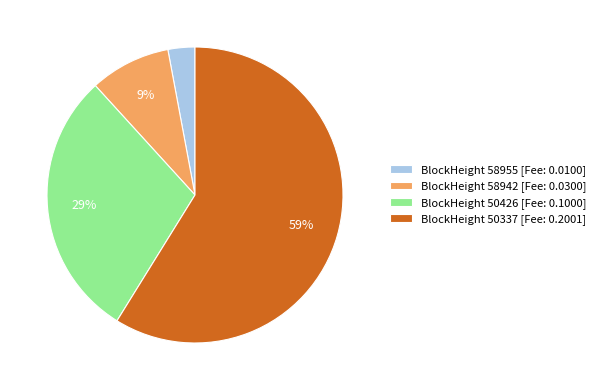

Do BlockHeight 50426 [Fee: 0.1000] and BlockHeight 58942 [Fee: 0.0300] together represent more than half of the pie?

No